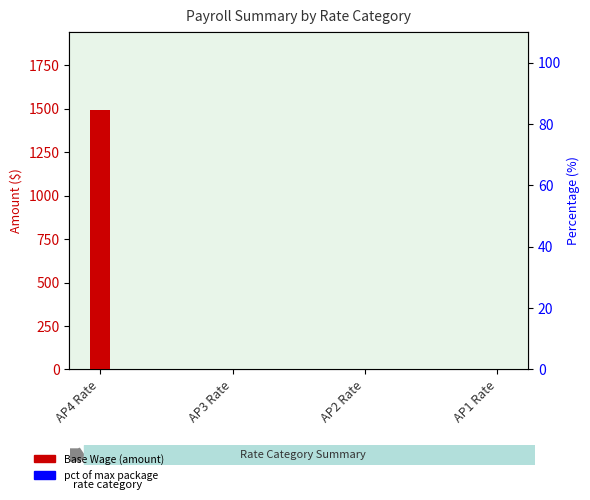

Rank the series by their average value, from highest to lowest.

Base Wage, Total Package %